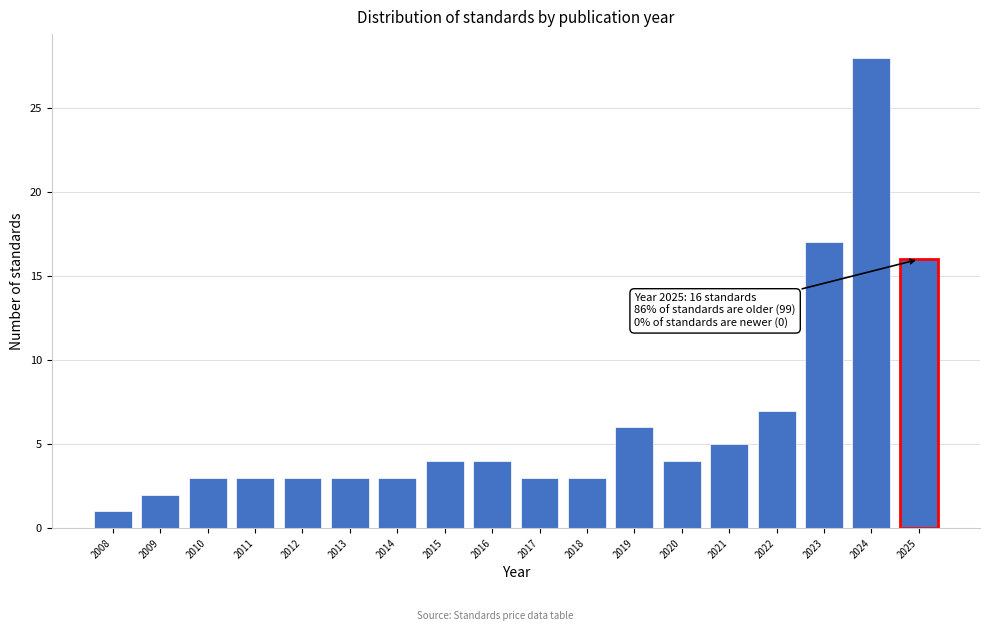

Reading left to right, what are all the values shown in this chart?

1	2	3	3	3	3	3	4	4	3	3	6	4	5	7	17	28	16